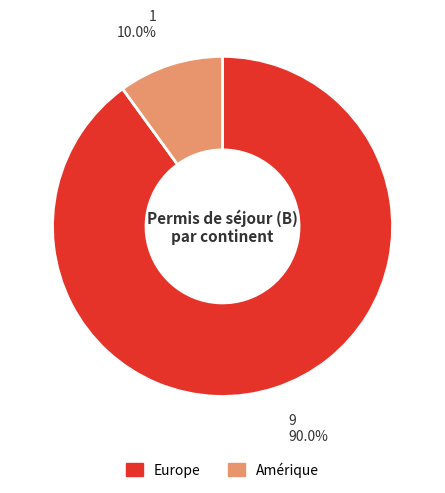

What is the smallest slice in the pie chart?

Amérique